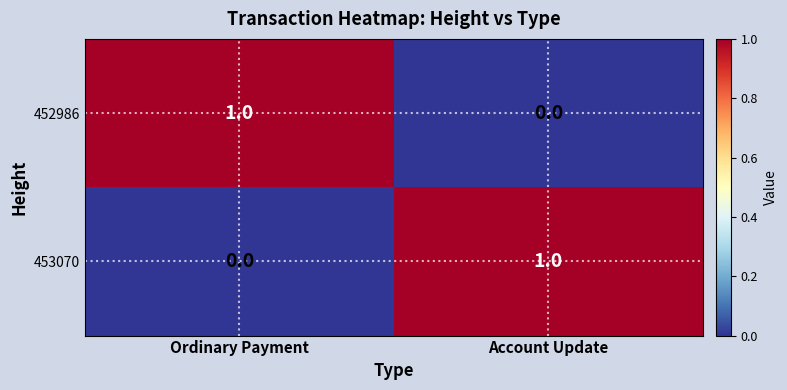

Where is 453070 nearest to the value 0?

Ordinary Payment